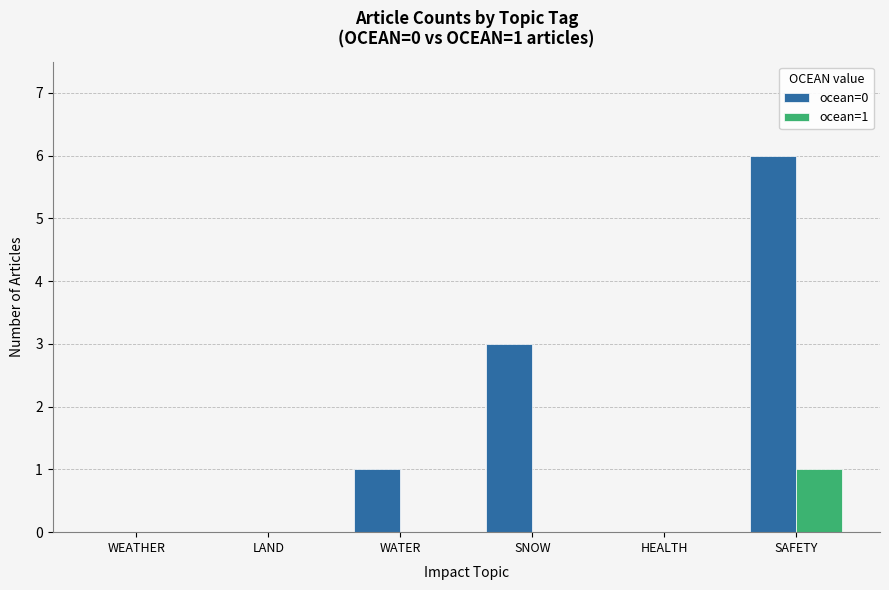

What is the highest value of the ocean=1 series?

1